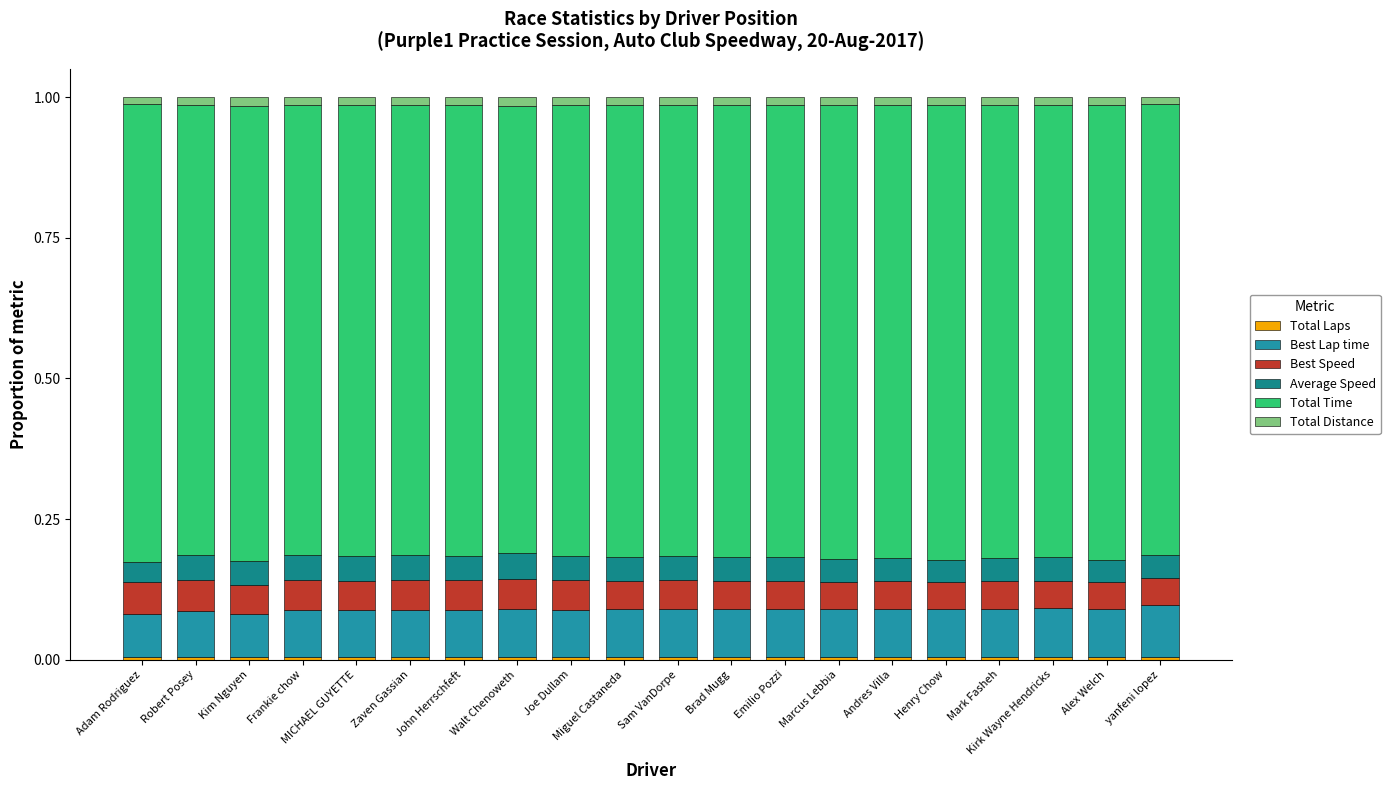

Does the chart contain stacked bars?

Yes